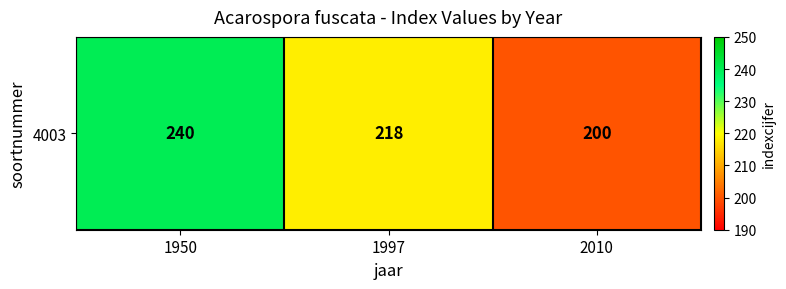

What is the change in value from 1997 to 2010?

-18